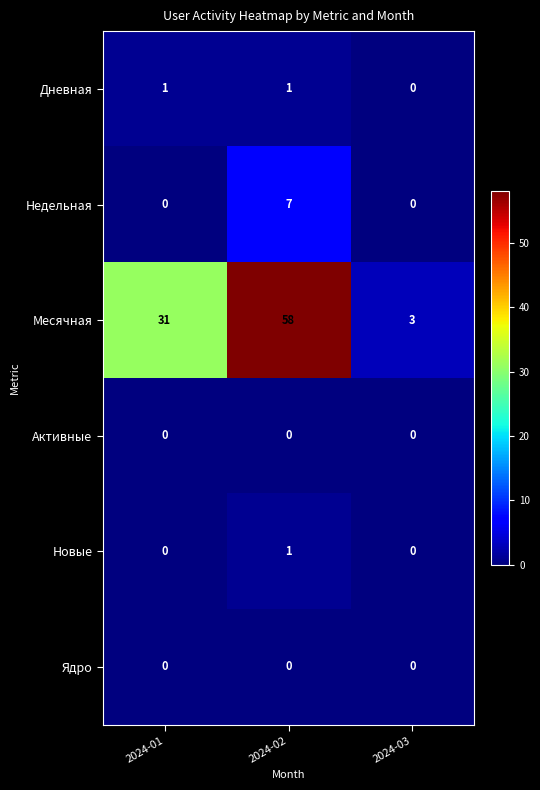

What is the total value across all series at 2024-01?

32